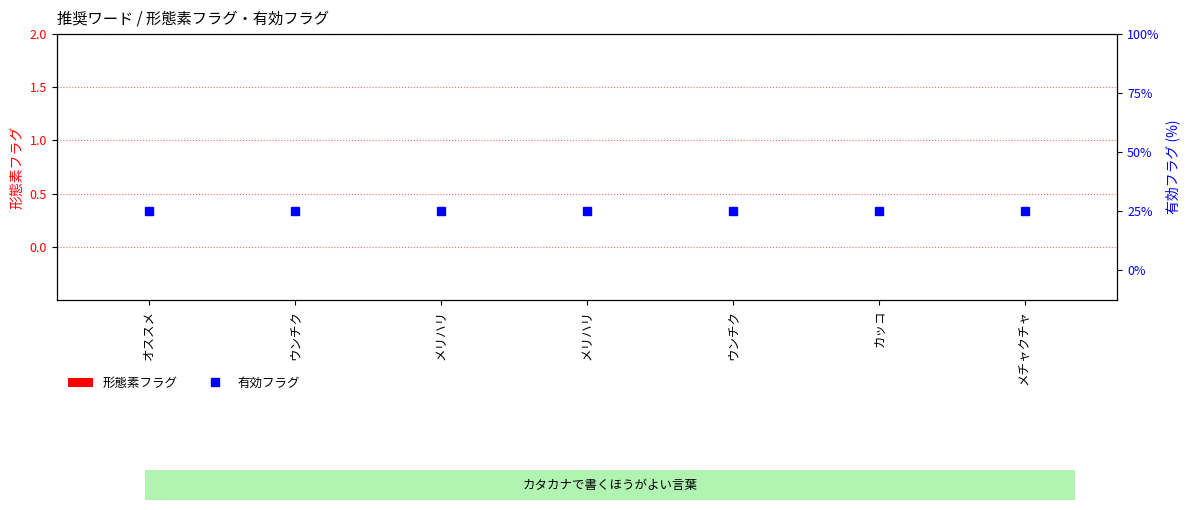

Reading left to right, extract all data points from this chart.

形態素フラグ: 0	0	0	0	0	0	0
有効フラグ: 1	1	1	1	1	1	1